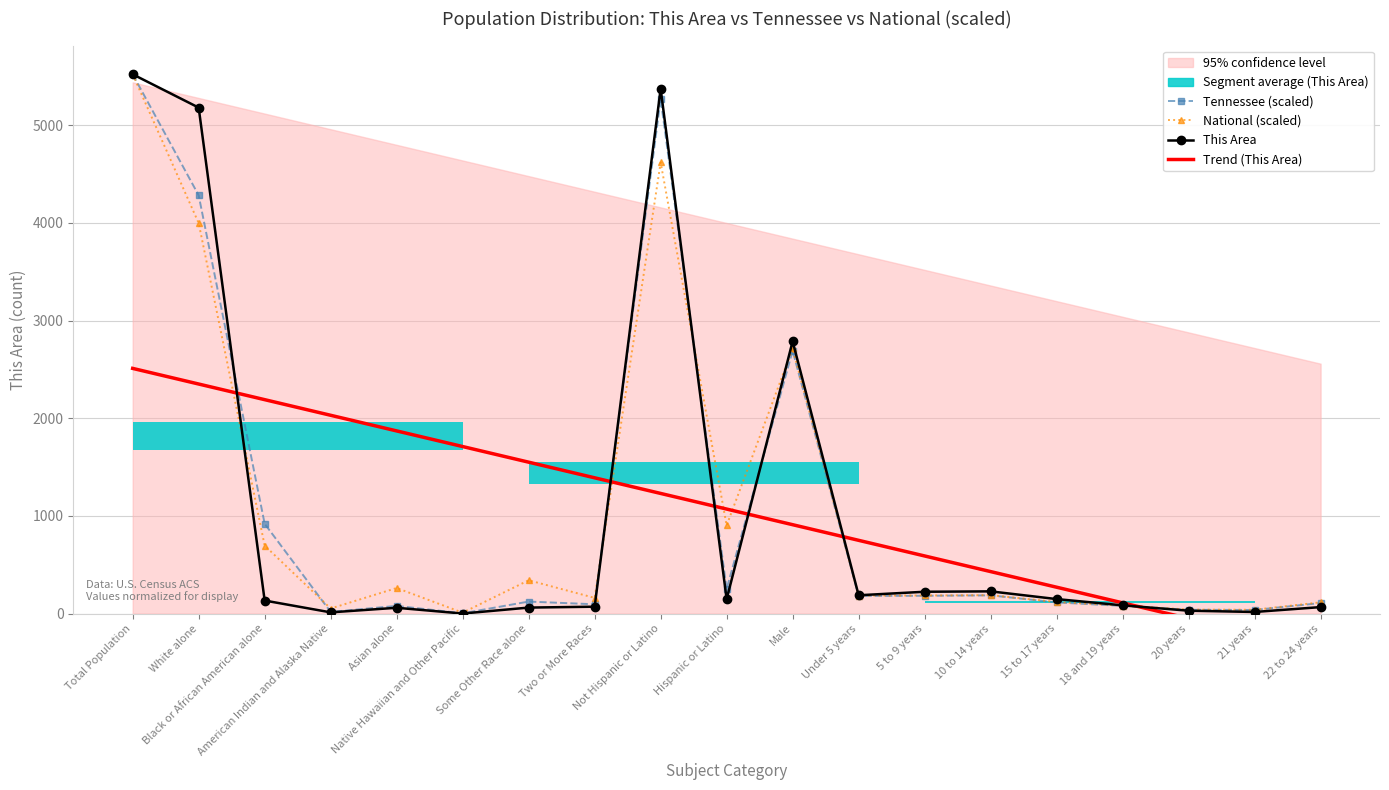

How many values in the This Area series are below 134?

9